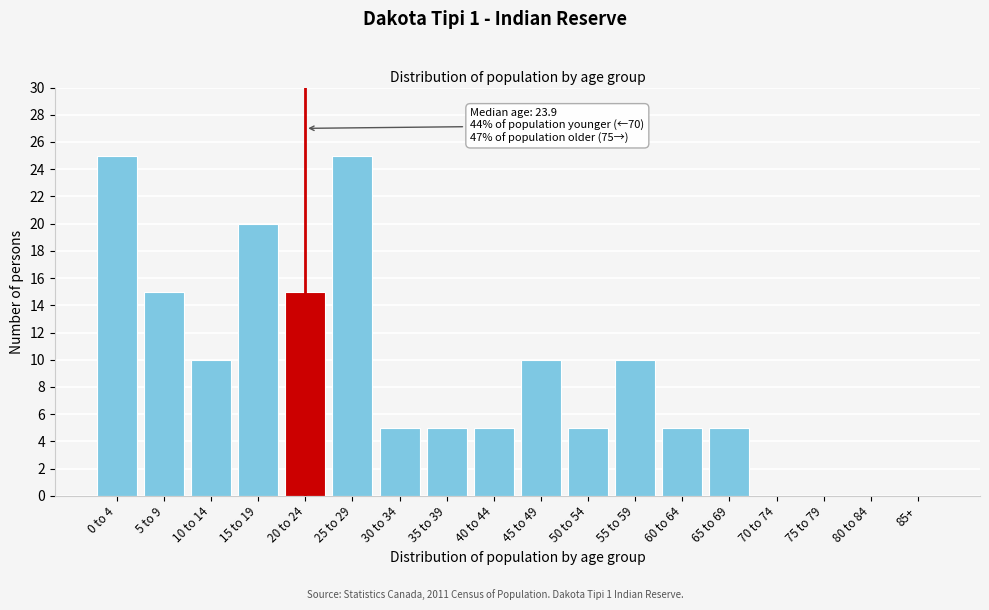

Reading left to right, extract all data points from this chart.

0 to 4=25	5 to 9=15	10 to 14=10	15 to 19=20	20 to 24=15	25 to 29=25	30 to 34=5	35 to 39=5	40 to 44=5	45 to 49=10	50 to 54=5	55 to 59=10	60 to 64=5	65 to 69=5	70 to 74=0	75 to 79=0	80 to 84=0	85+=0